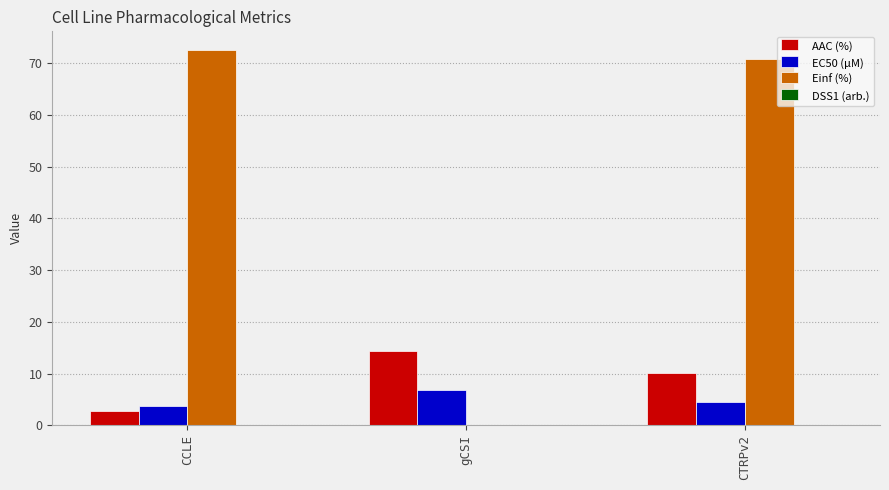

At which label is Einf (%) closest to 36?

CTRPv2